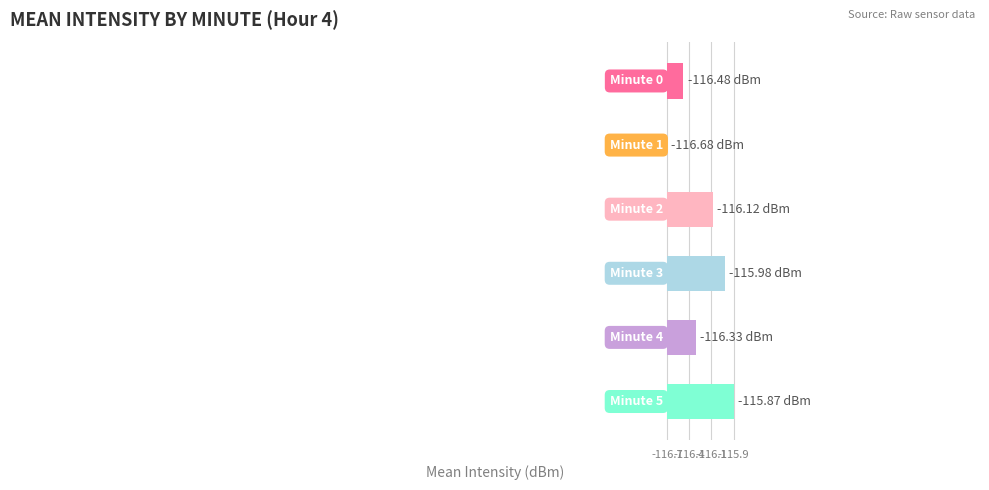

How many bars are there in total?

6